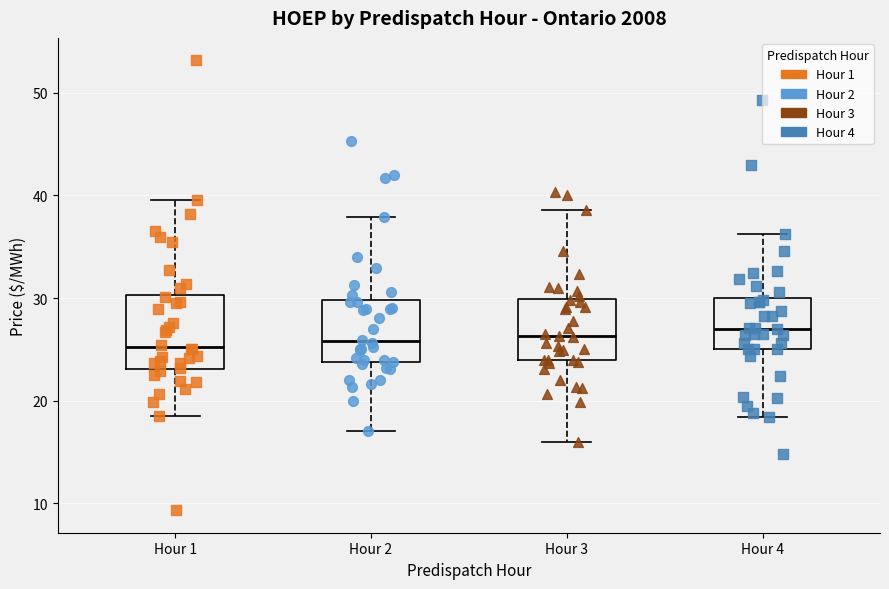

Comparing the boxes themselves (not the whiskers), which one is the tallest?

Hour 1